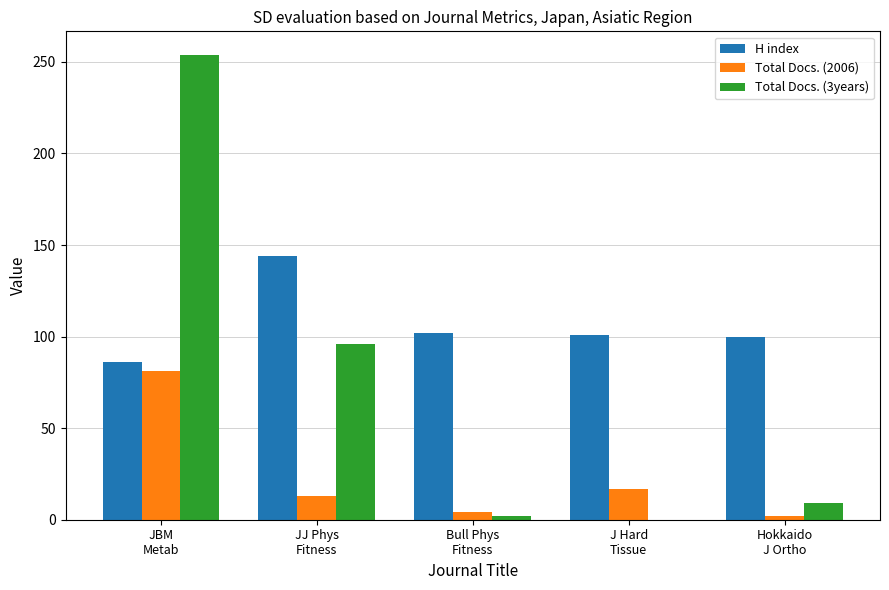

At which label does H index reach its peak?

JJ Phys
Fitness